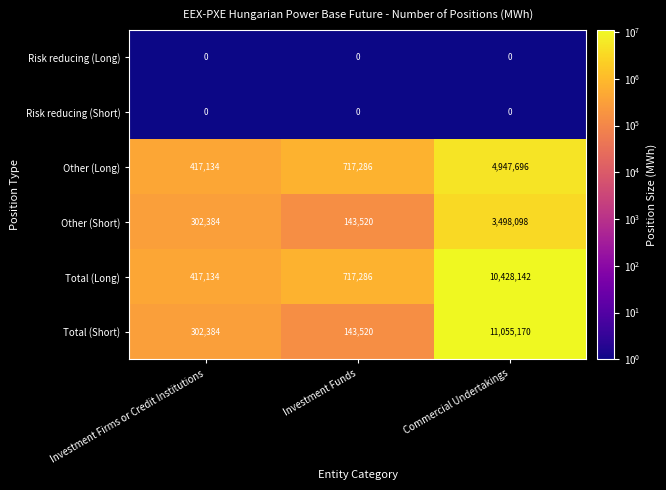

Which series has the widest spread of values?

Total (Short)